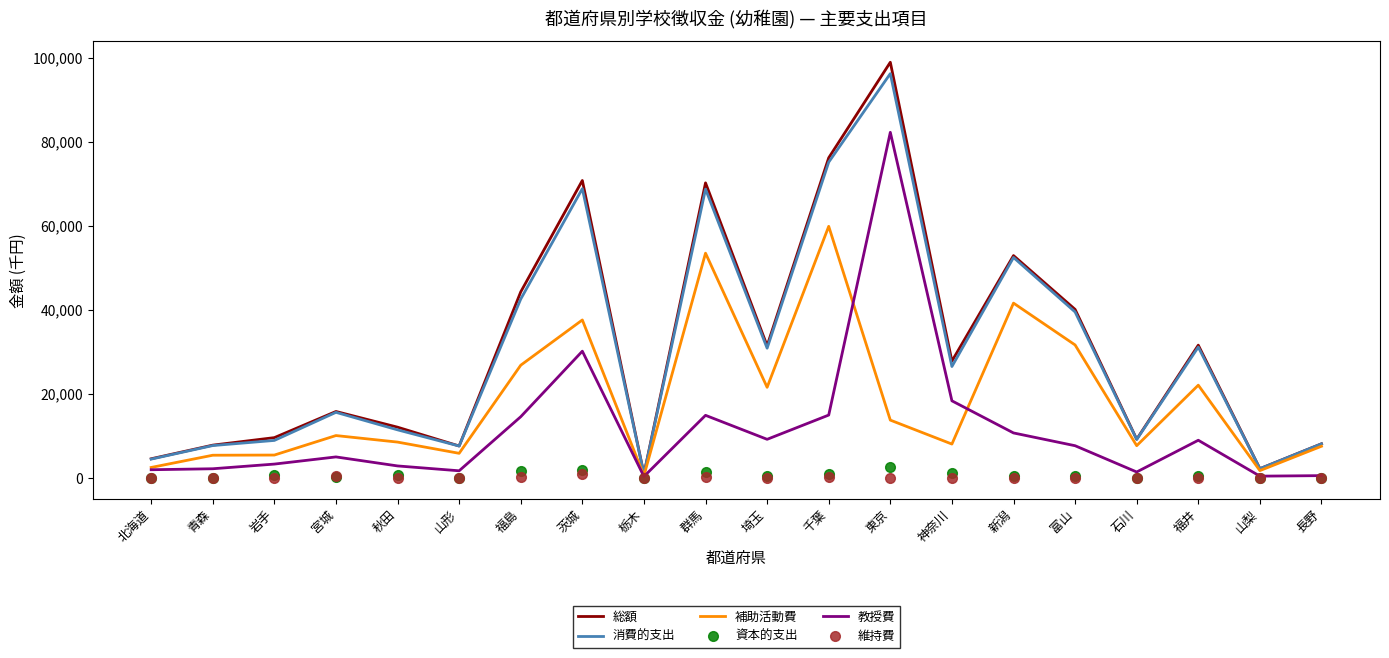

What is the difference between the second highest and second lowest values in the 補助活動費 series?

51758